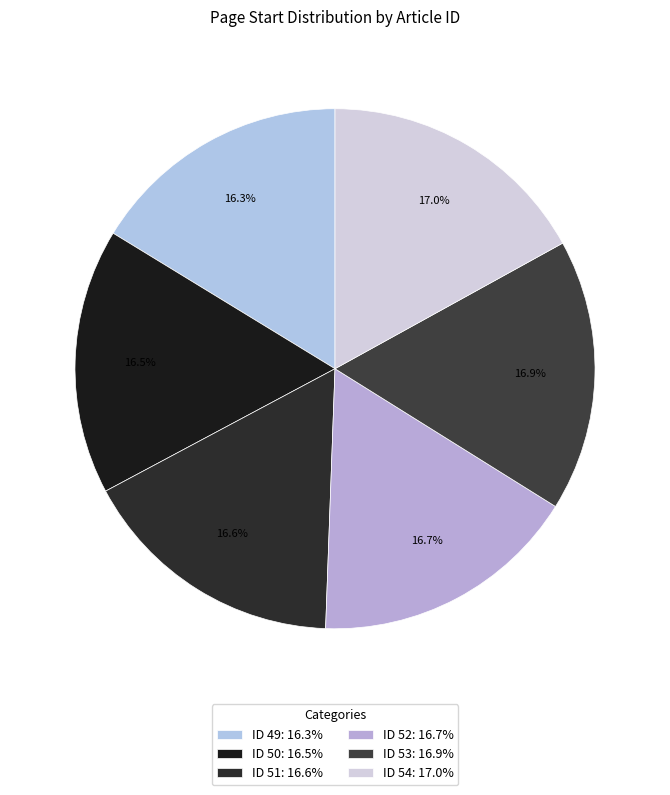

Which category has the biggest portion of the pie?

54